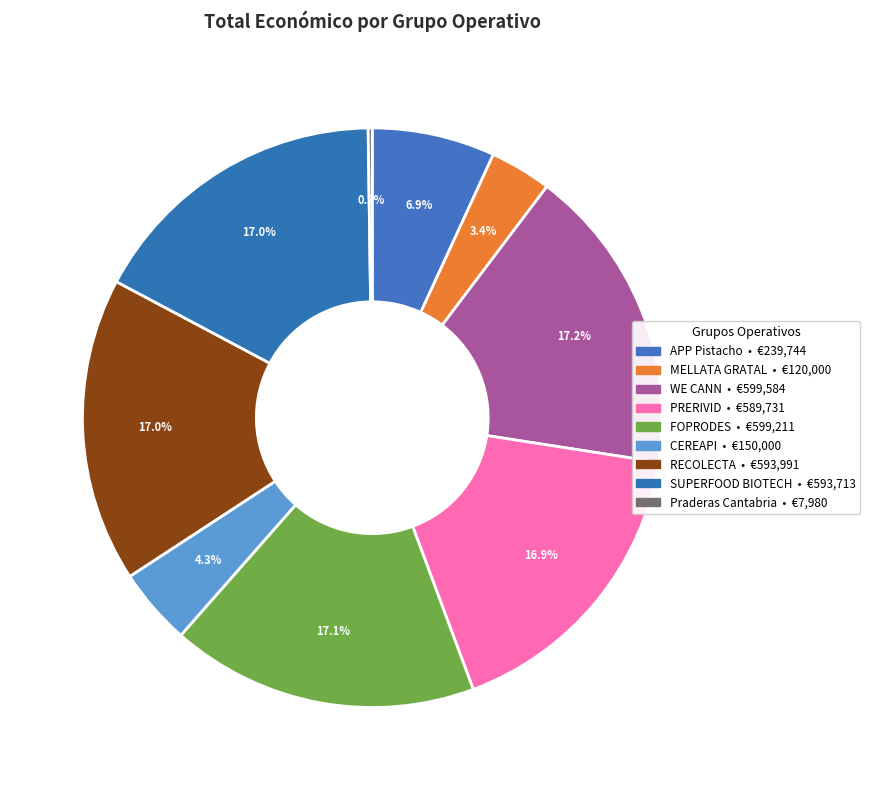

Count the number of slices in the pie.

9